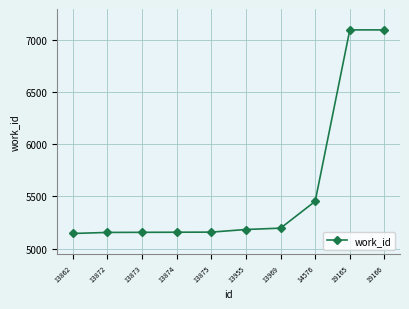

Where is the data nearest to the value 6119?

14576